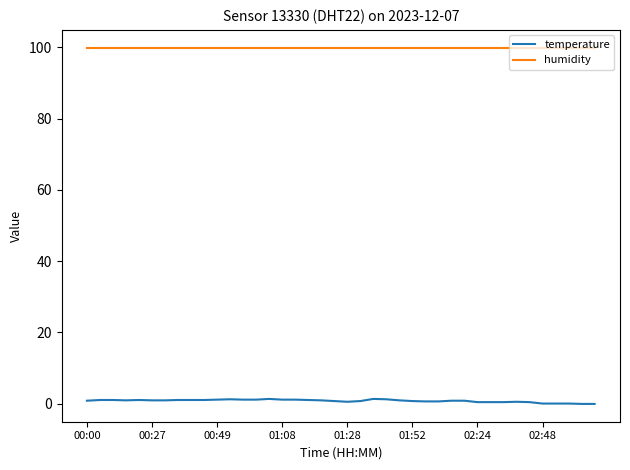

Rank the series by their average value, from lowest to highest.

temperature, humidity